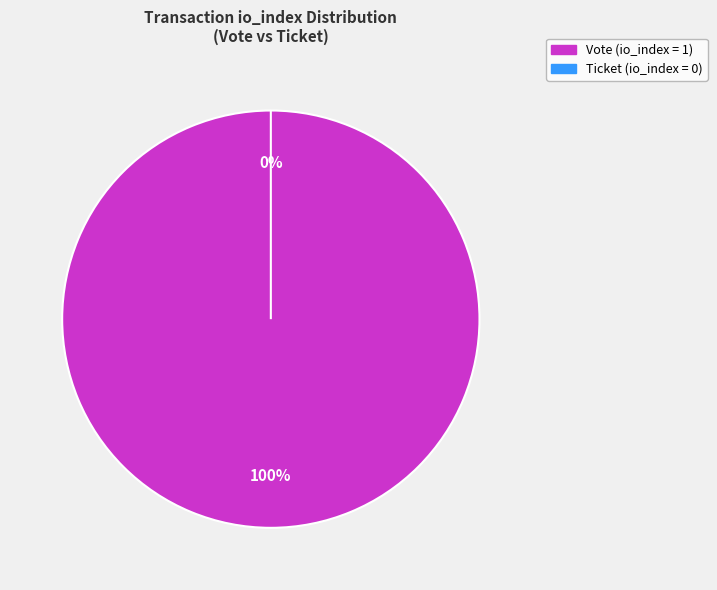

To the nearest percent, what percentage of the pie is Vote (io_index=1)?

100%